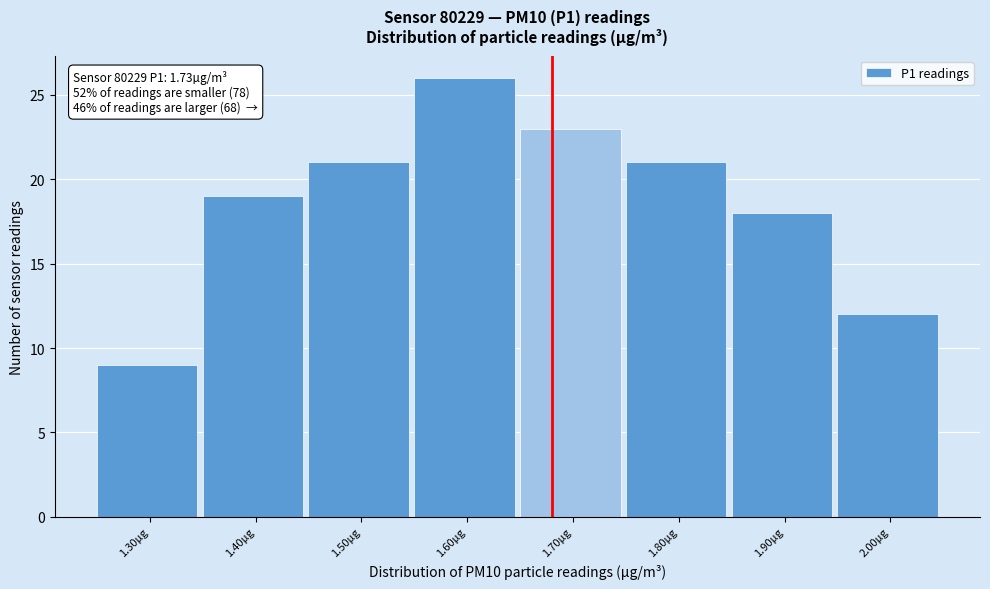

Reading left to right, extract all data points from this chart.

1.30µg=9	1.40µg=19	1.50µg=21	1.60µg=26	1.70µg=23	1.80µg=21	1.90µg=18	2.00µg=12